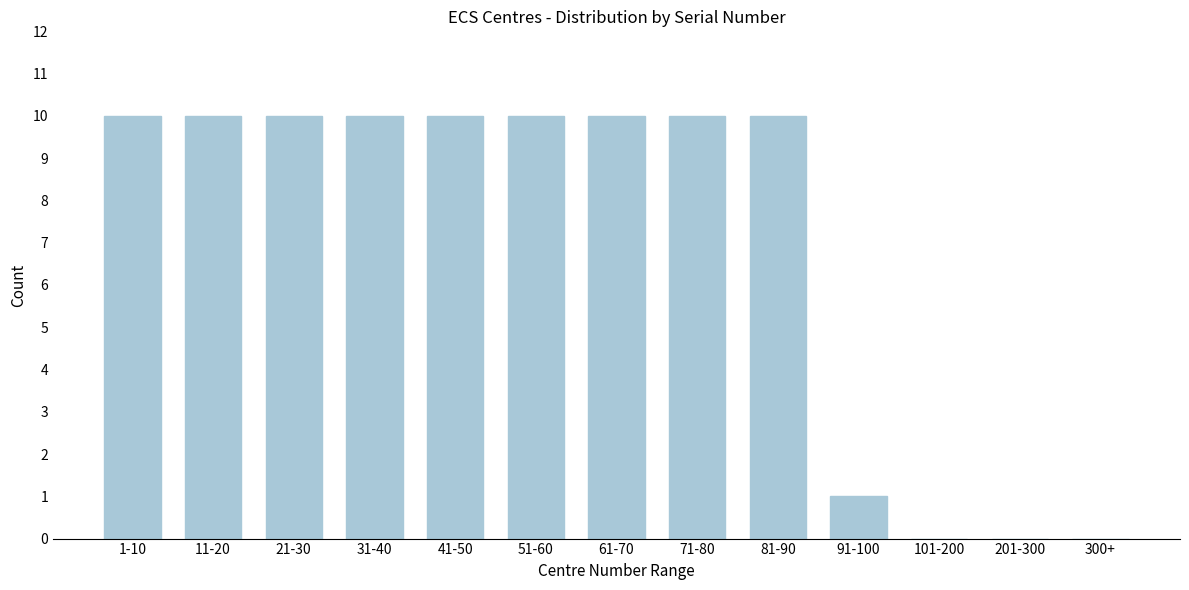

Reading left to right, extract all data points from this chart.

1-10=10	11-20=10	21-30=10	31-40=10	41-50=10	51-60=10	61-70=10	71-80=10	81-90=10	91-100=1	101-200=0	201-300=0	300+=0